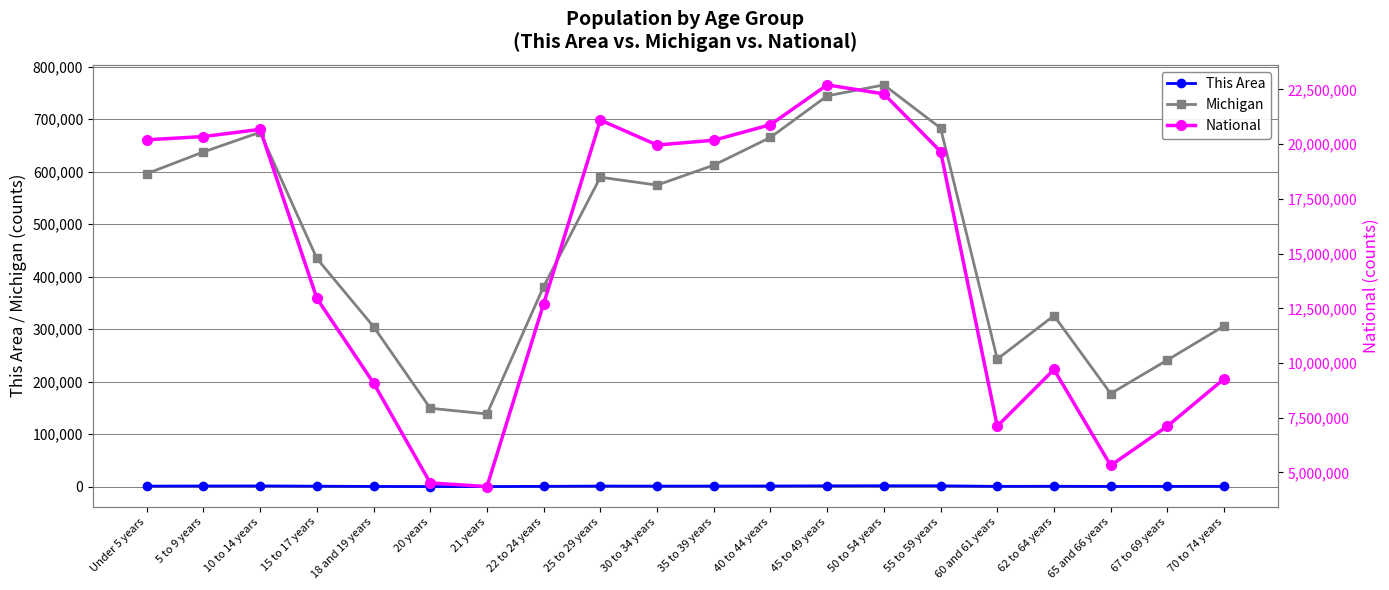

At which category is the sum across all series the highest?

45 to 49 years